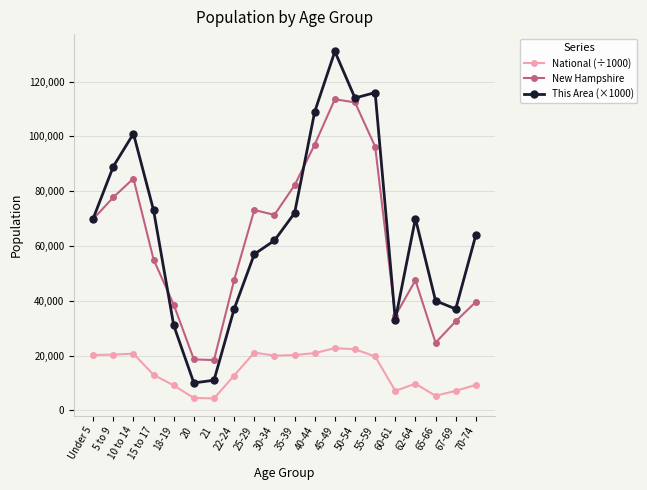

At how many categories does at least one series exceed 125358?

1